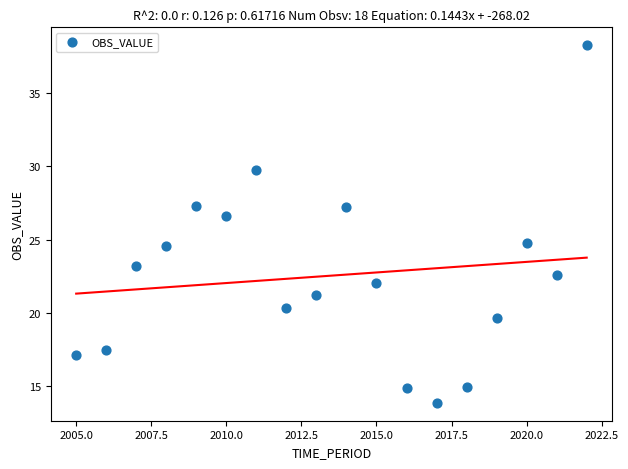

What is the range of Y values (max minus min)?

24.4